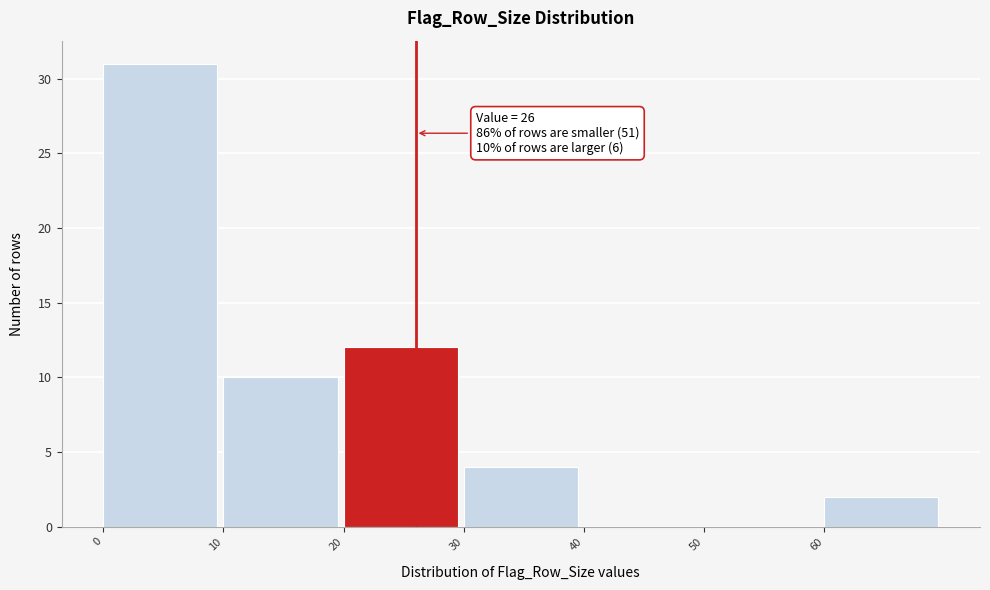

Over which range of the x-axis is the bar tallest?

0 to 10